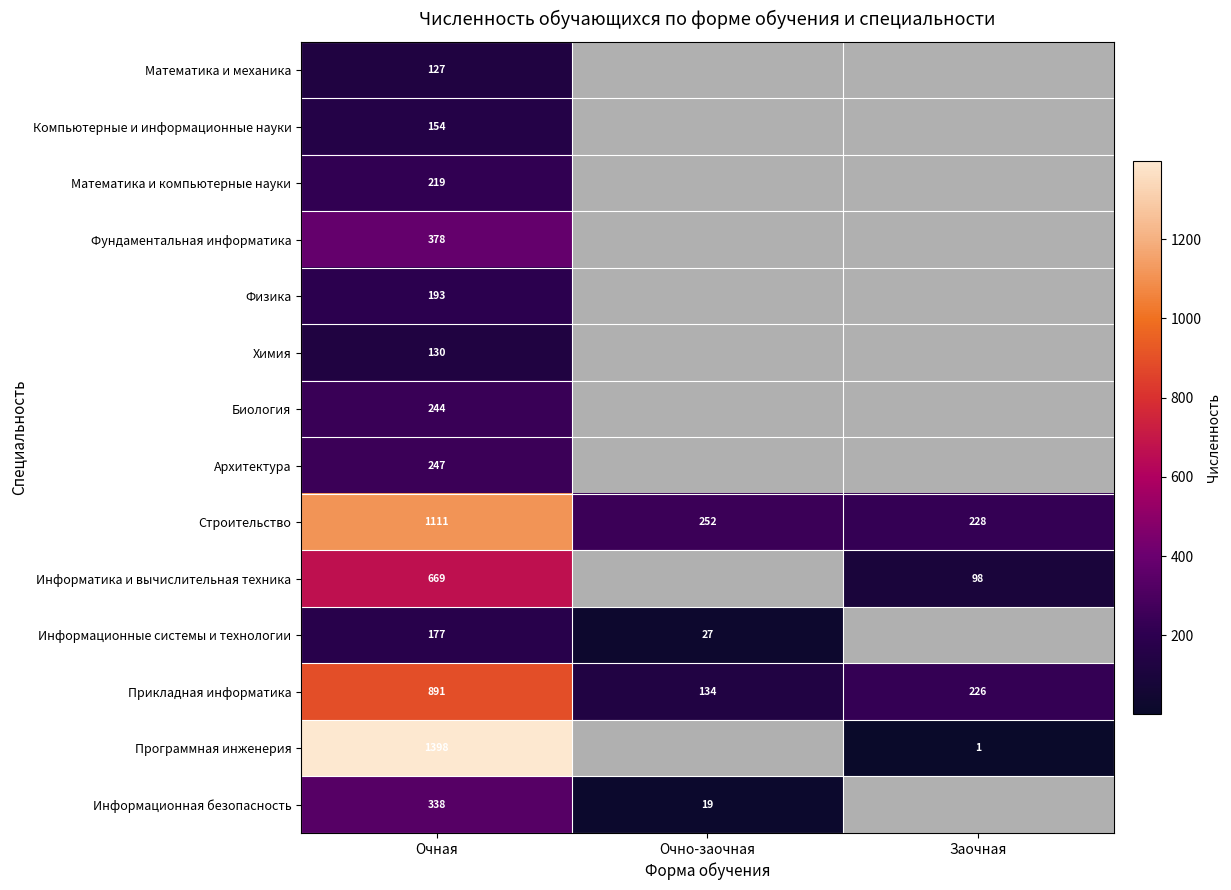

What is the smallest value displayed?

1.0